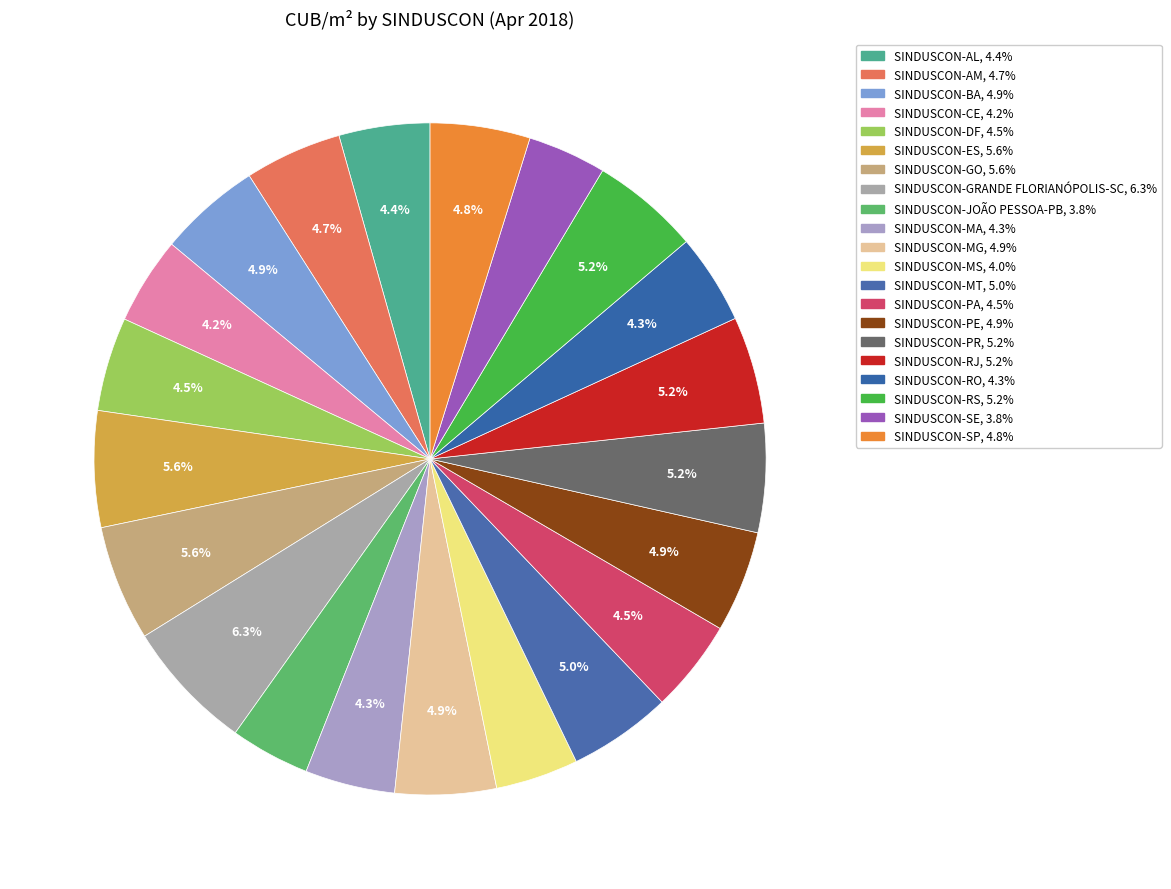

Which has a higher value, SINDUSCON-CE or SINDUSCON-RO?

SINDUSCON-RO